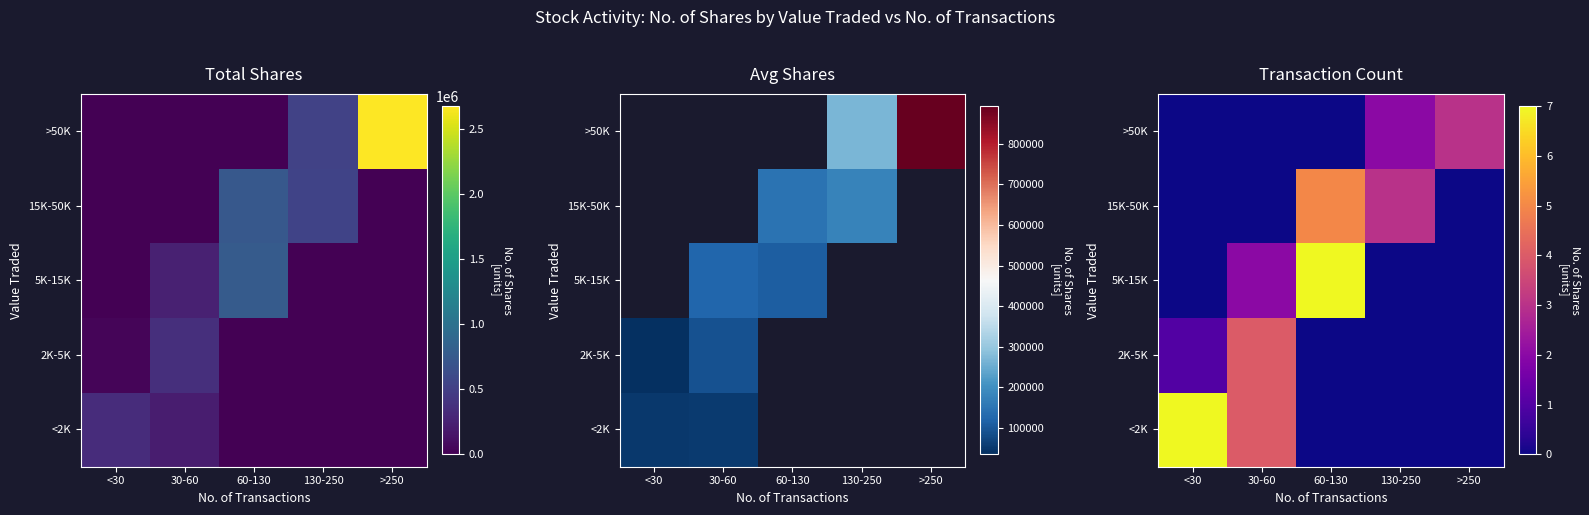

At how many categories does at least one series exceed 0?

5